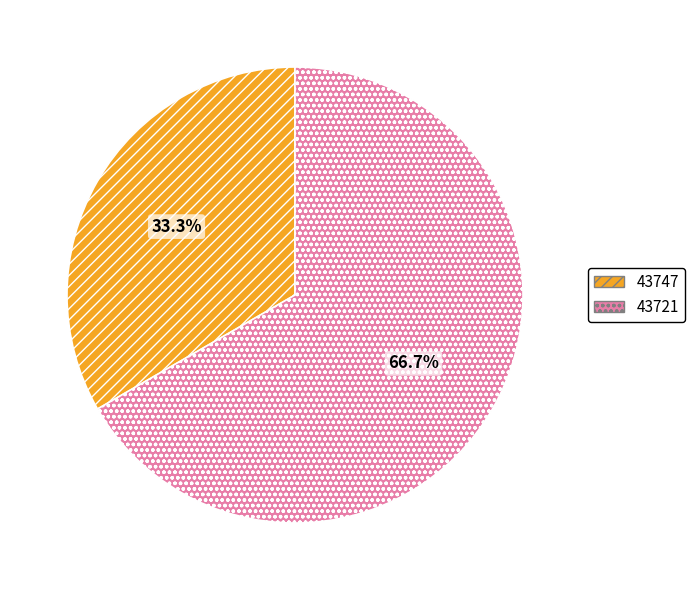

Rank the categories by value from highest to lowest.

43721, 43747